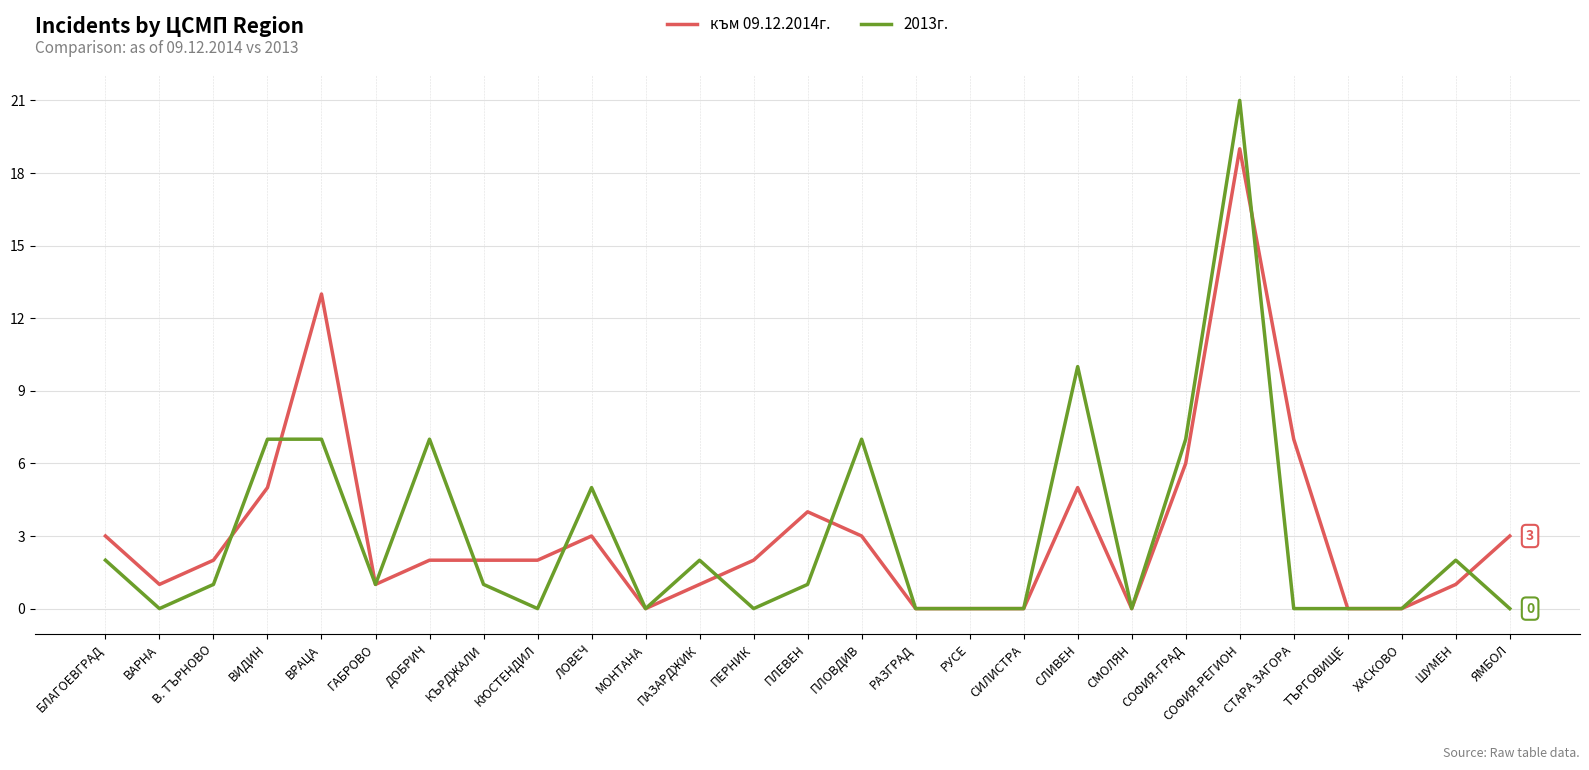

Does the chart have visible grid lines?

Yes